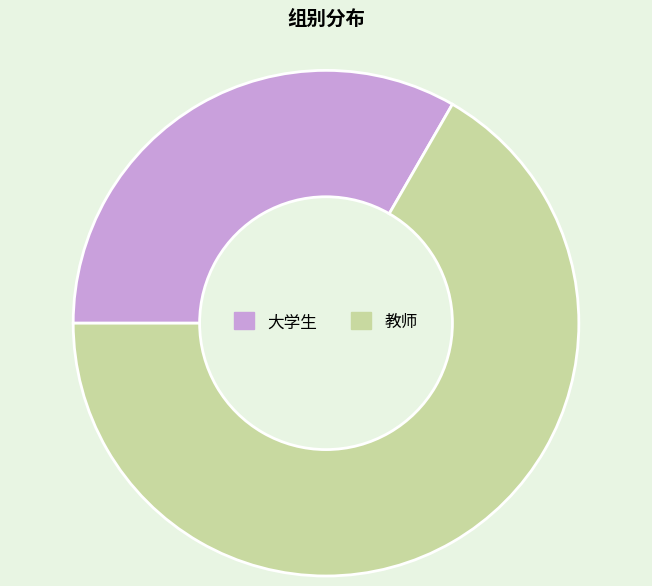

True or false: 大学生 accounts for 39% of the total.

False